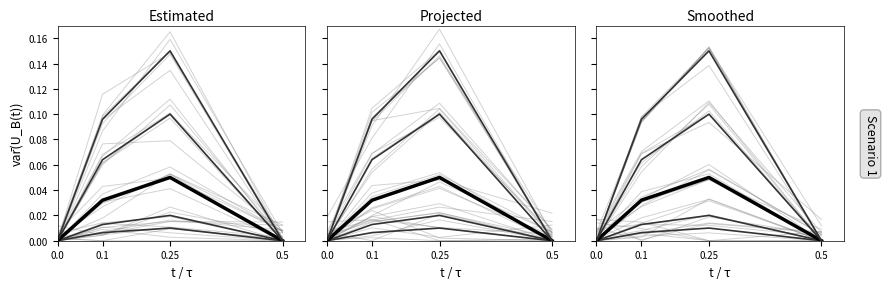

The Re=50000 series shows 0.0 at 0.5. True or false?

True